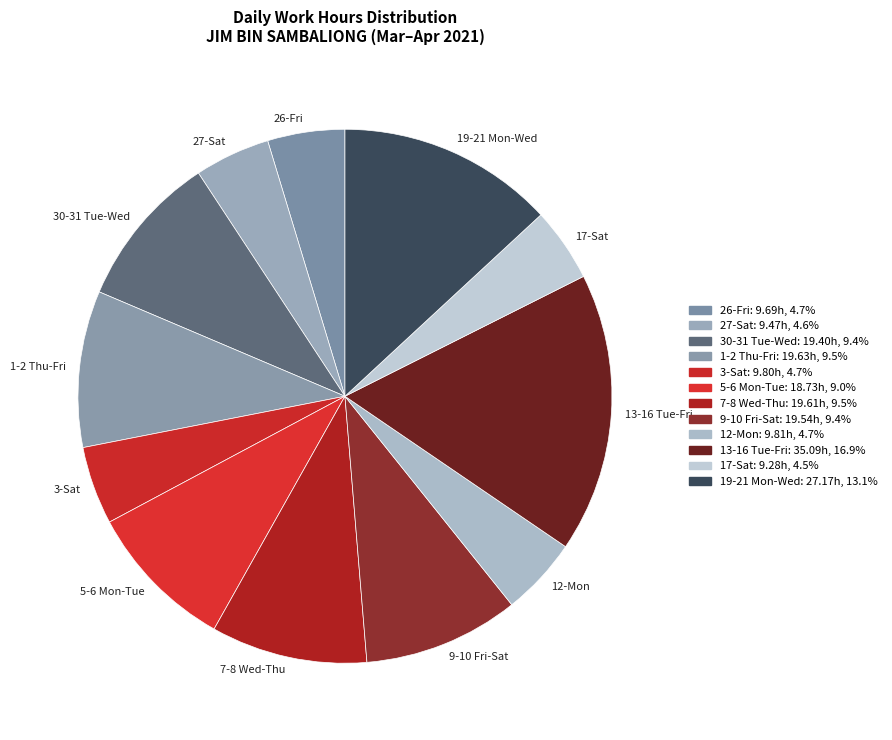

Does 7-8 Wed-Thu account for over 50% of the chart?

No